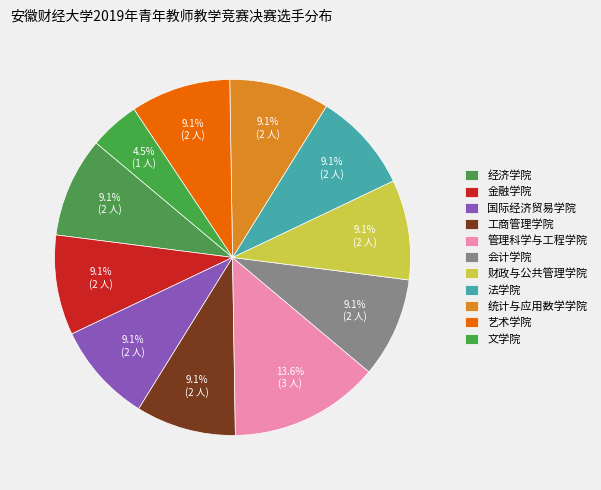

To the nearest percent, what is the average slice percentage?

9%